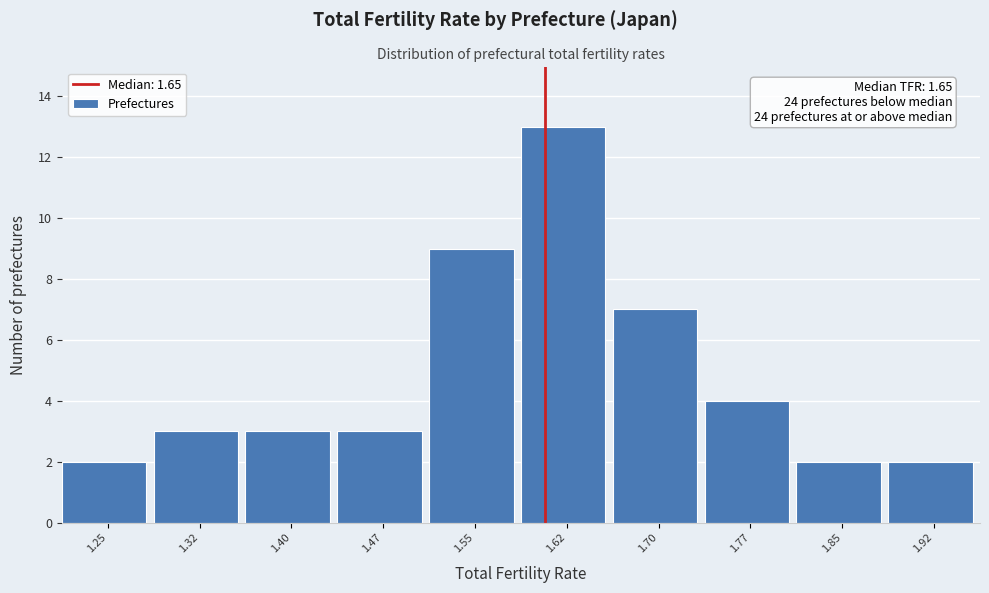

Reading left to right, transcribe all the data shown in this chart.

2	3	3	3	9	13	7	4	2	2